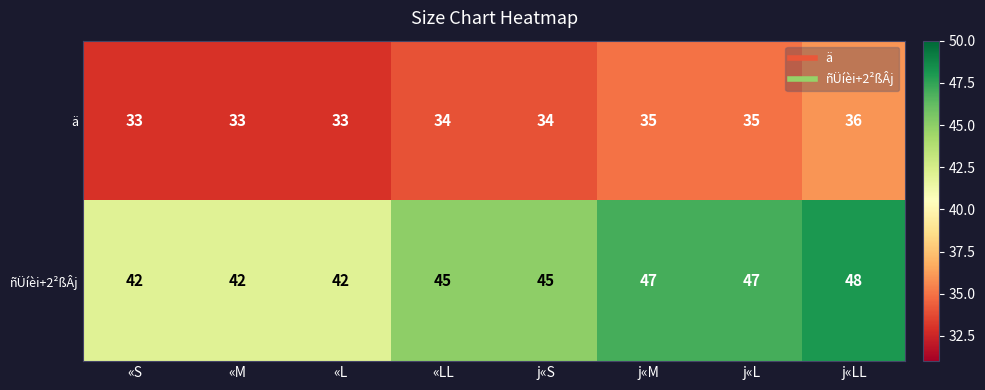

Between «M and j«S, which series saw the biggest shift?

ñÜíèi+2²ßÂj